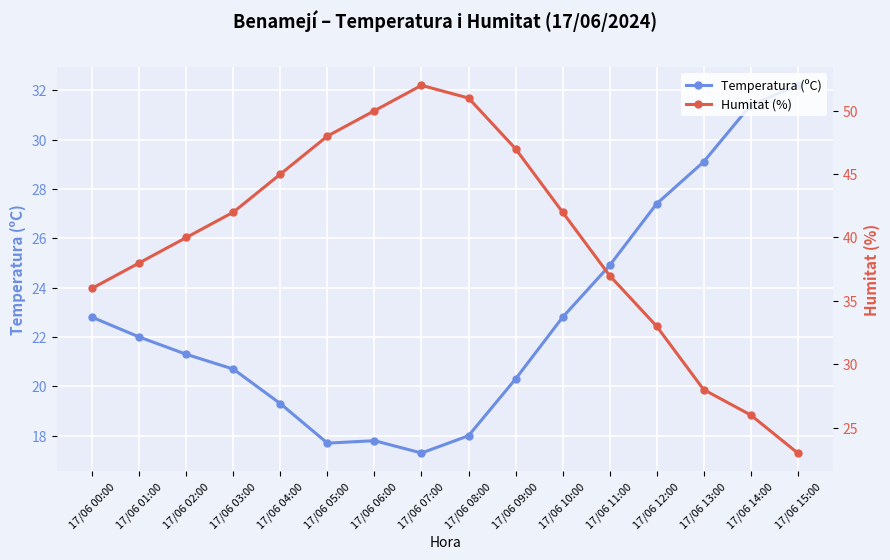

At how many categories does at least one series exceed 37?

10